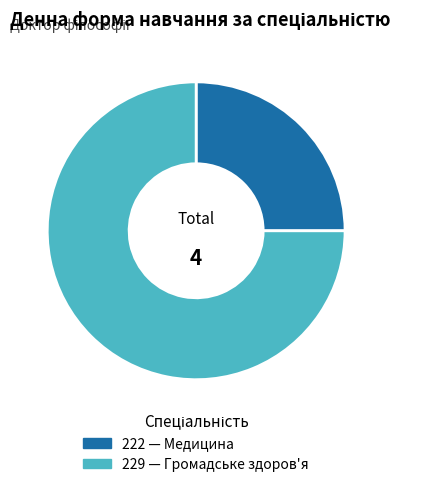

Rank the categories by value from highest to lowest.

229, 222